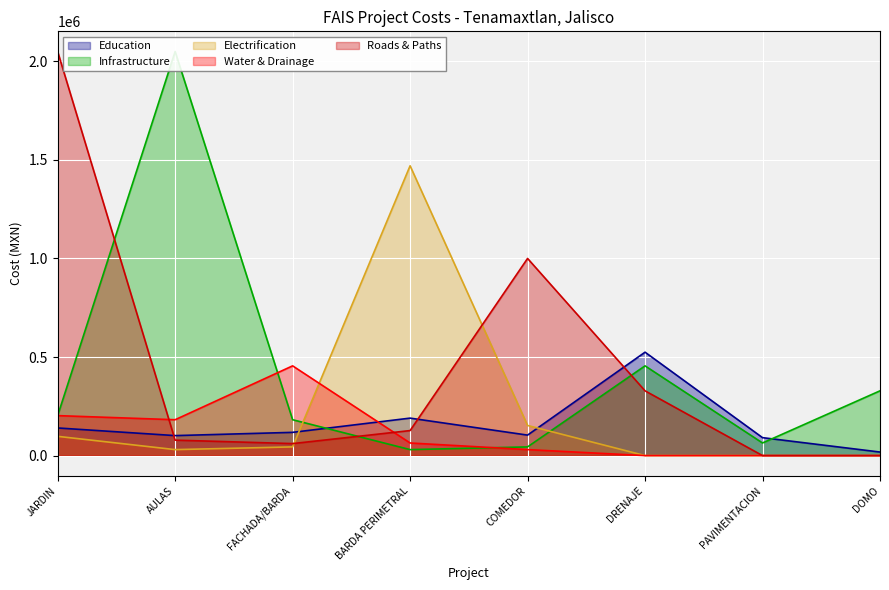

Does the chart display data point markers on the line(s)?

No